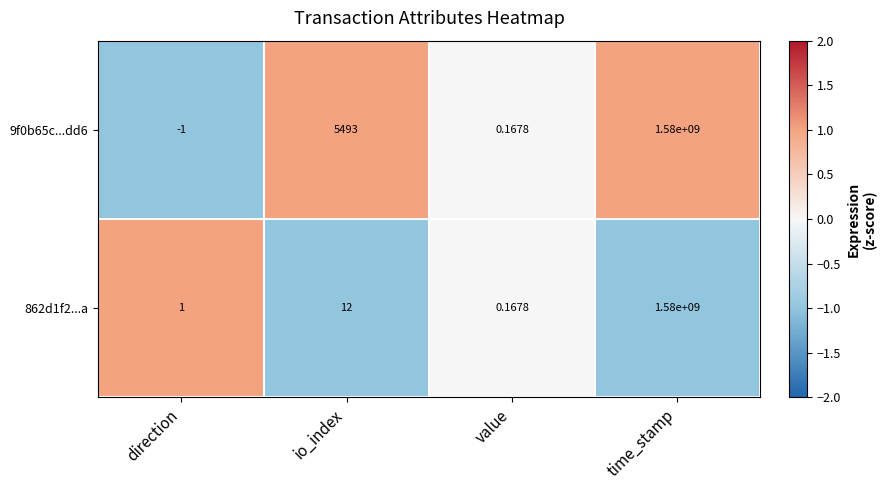

At which label is 9f0b65c...dd6 closest to 789999999?

io_index